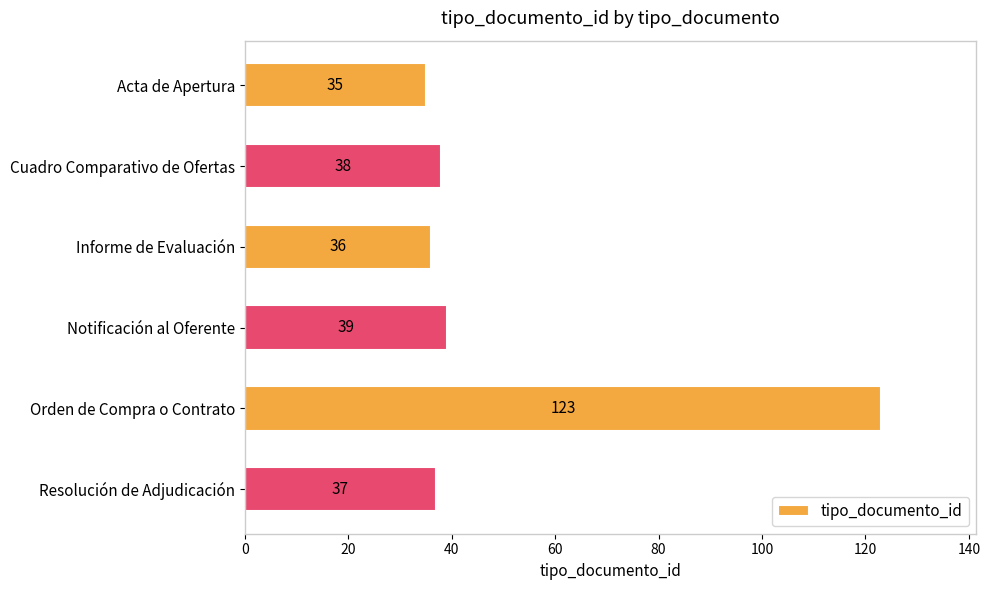

What is the difference between the second highest and minimum values?

4